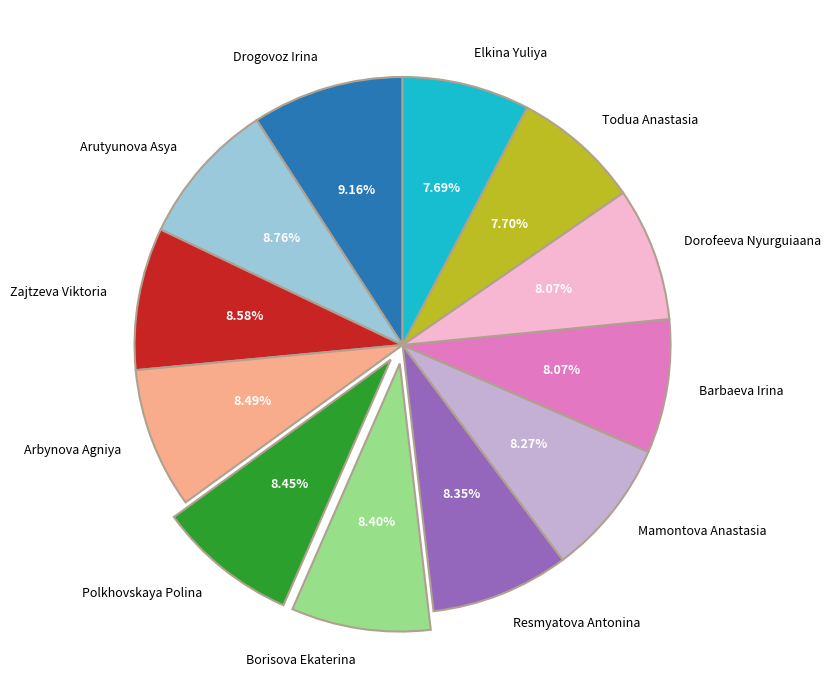

To the nearest percent, what portion does Arutyunova Asya represent?

9%